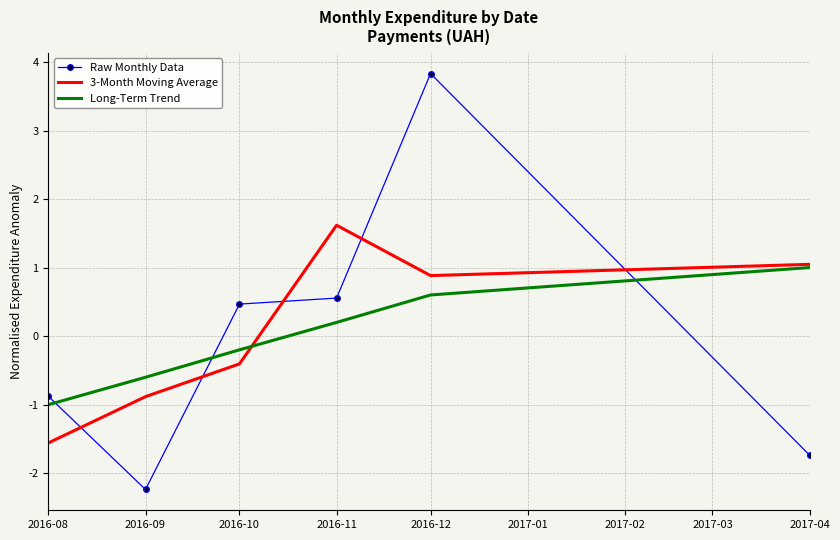

Which series has the largest range (max minus min)?

Raw Monthly Data